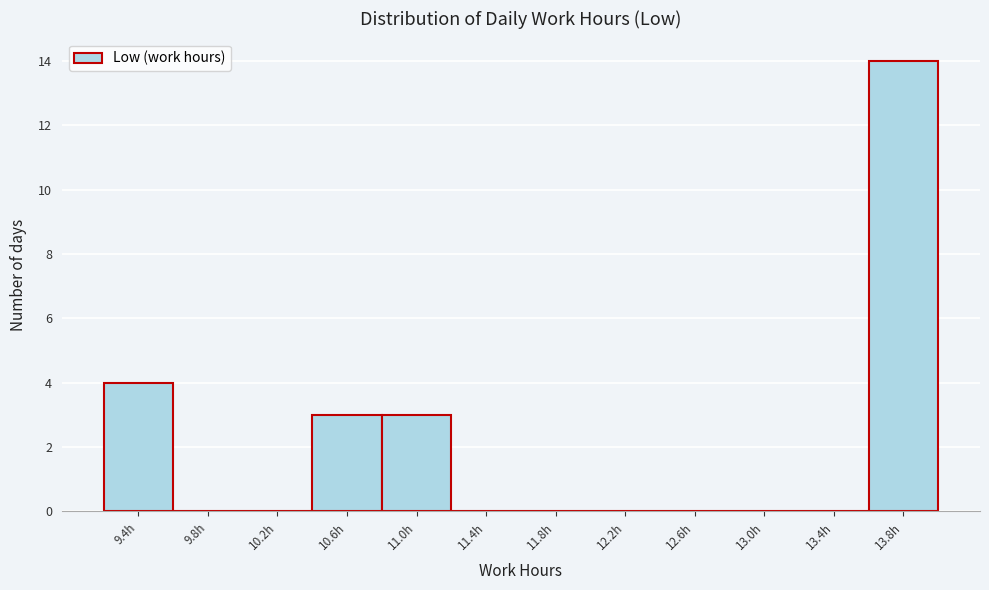

Reading right to left, list all the values displayed in this chart.

13.8h=14	13.4h=0	13.0h=0	12.6h=0	12.2h=0	11.8h=0	11.4h=0	11.0h=3	10.6h=3	10.2h=0	9.8h=0	9.4h=4